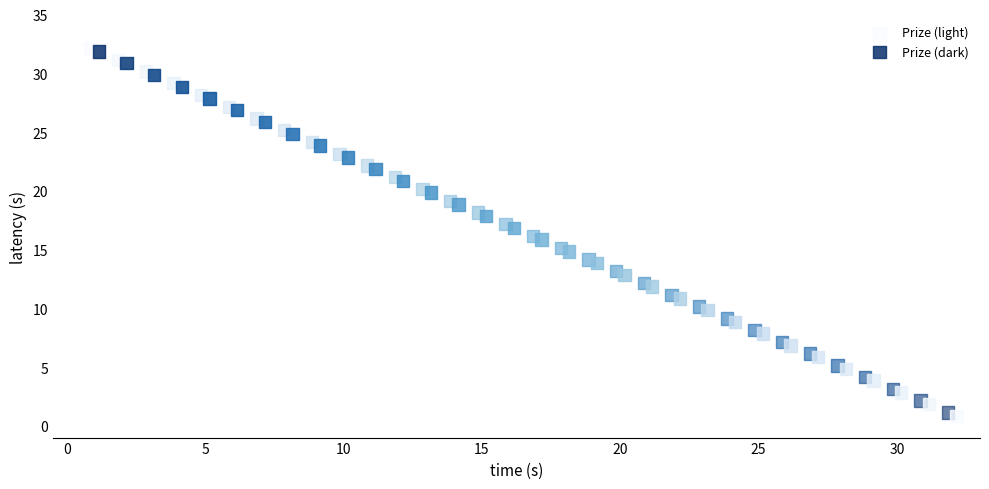

Which series contains the lowest Y value?

Prize (dark)